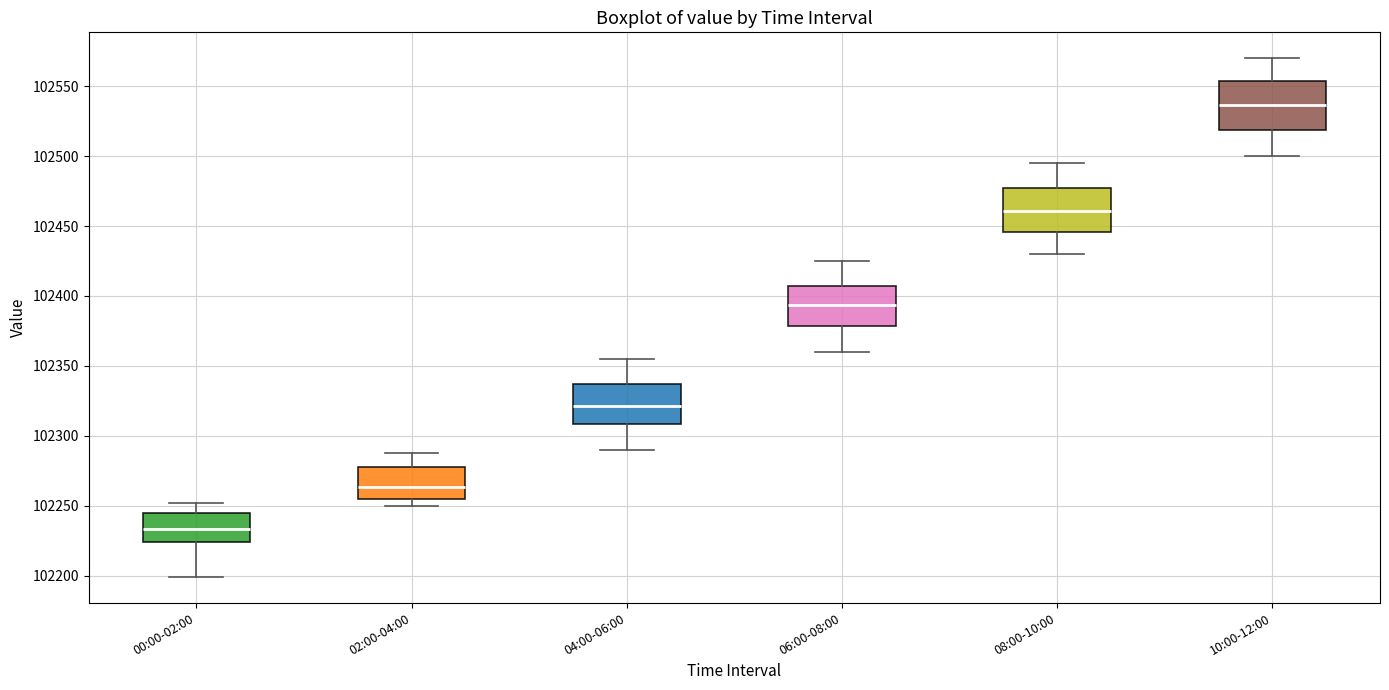

Reading left to right, read every box against the y-axis: the position of its median line, the range the box covers, and the ends of its whiskers. The values are not printed on the chart, so give them approximately, as read against the axis.

00:00-02:00: median 102235, box 102225 to 102245, whiskers 102200 to 102250
02:00-04:00: median 102265, box 102255 to 102280, whiskers 102250 to 102290
04:00-06:00: median 102320, box 102310 to 102335, whiskers 102290 to 102355
06:00-08:00: median 102395, box 102380 to 102405, whiskers 102360 to 102425
08:00-10:00: median 102460, box 102445 to 102475, whiskers 102430 to 102495
10:00-12:00: median 102535, box 102520 to 102555, whiskers 102500 to 102570